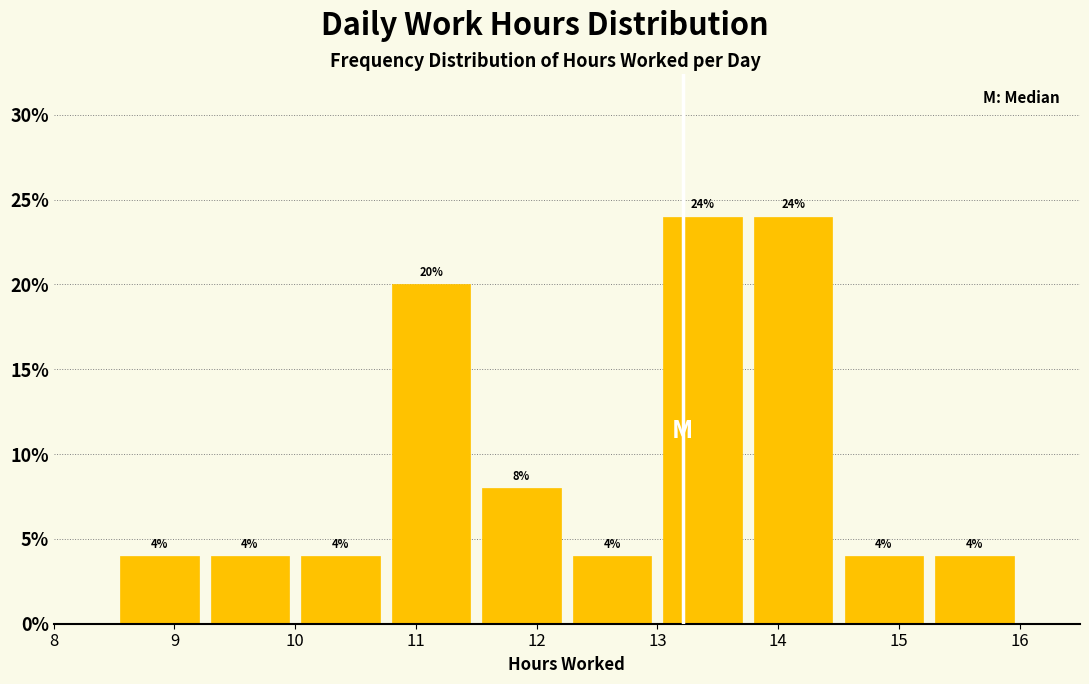

Reading left to right, list every bar in this chart as the range it spans on the x-axis followed by its height. The bar edges are not printed on the chart, so give them approximately, as read against the axis.

8.50 to 9.25: 4
9.25 to 10.00: 4
10.00 to 10.75: 4
10.75 to 11.50: 20
11.50 to 12.25: 8
12.25 to 13.00: 4
13.00 to 13.75: 24
13.75 to 14.50: 24
14.50 to 15.25: 4
15.25 to 16.00: 4